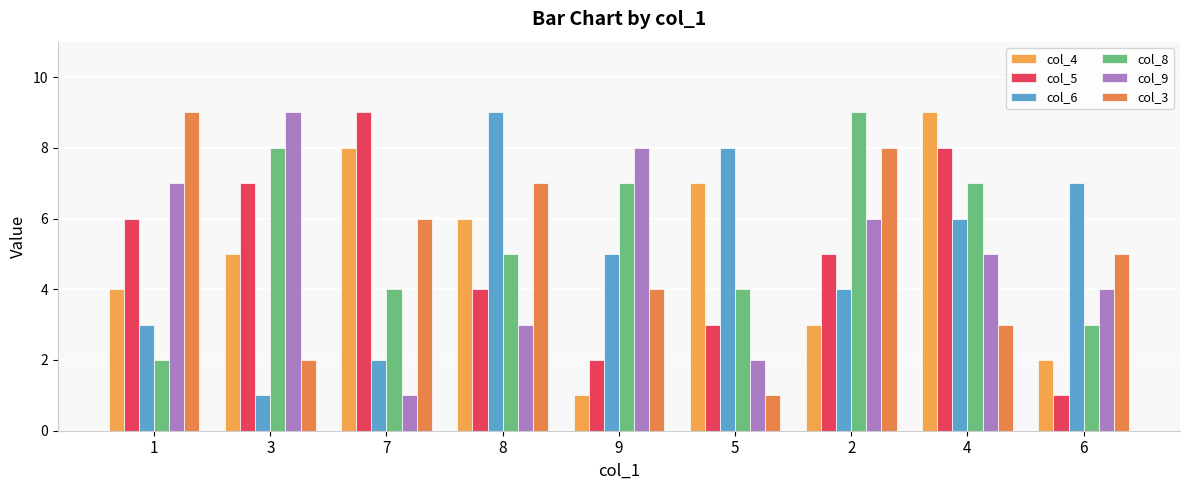

Where does the col_8 series first go above 5?

3